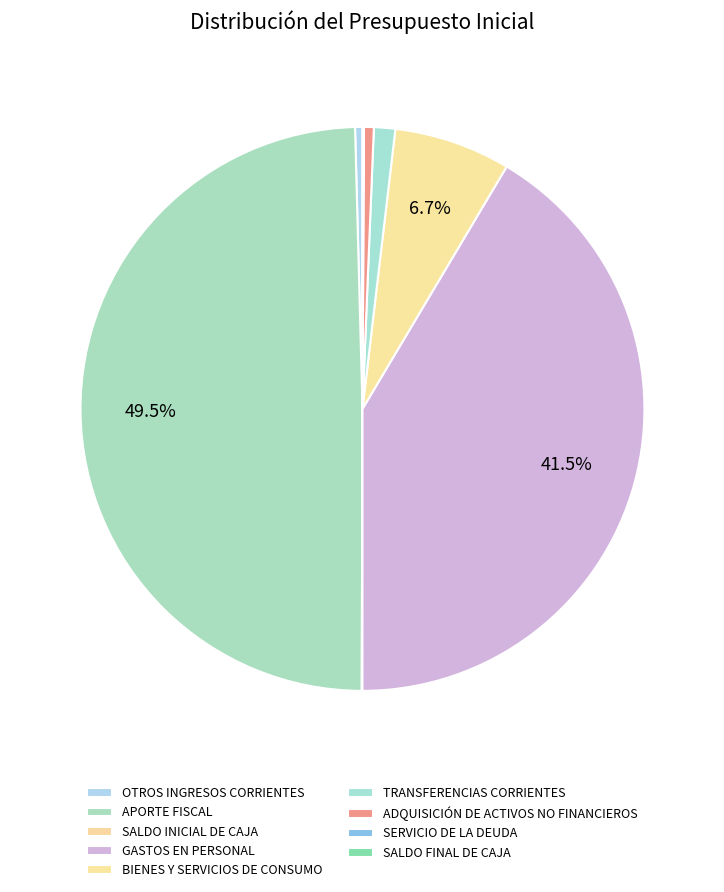

Do GASTOS EN PERSONAL and SALDO INICIAL DE CAJA together represent more than half of the pie?

No